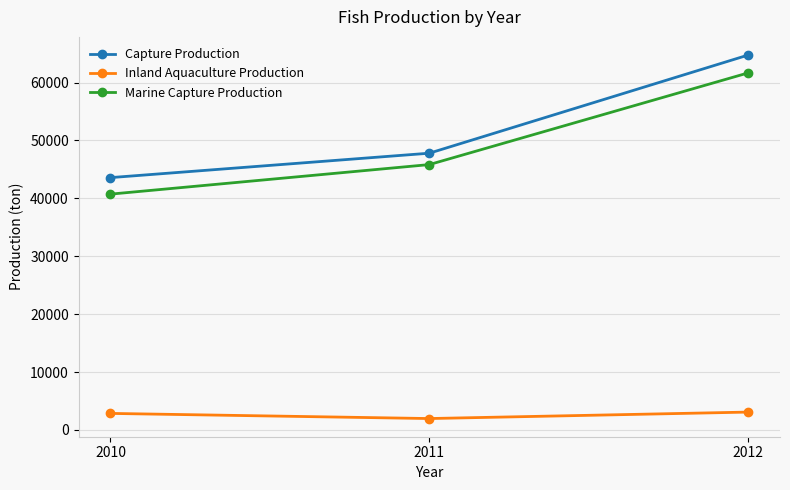

What is the average value of the Inland Aquaculture Production series?

2633